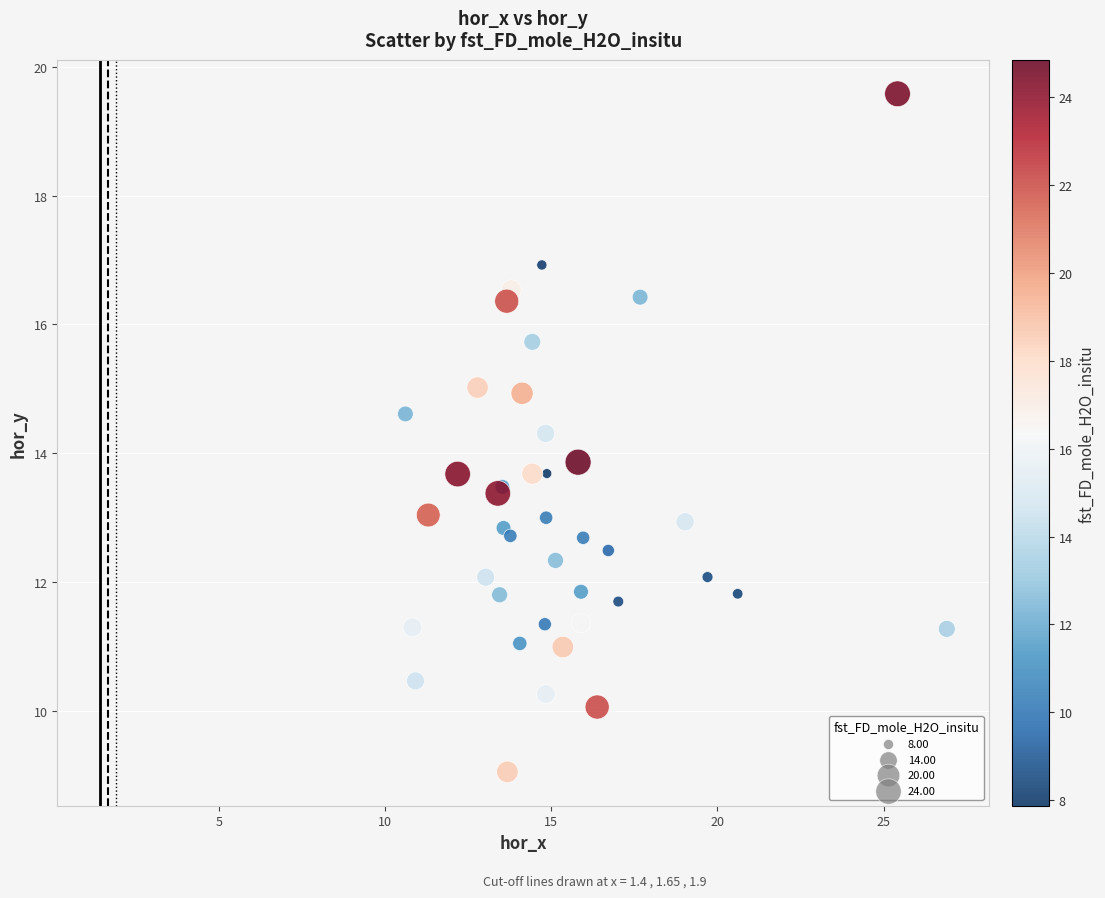

What Y value in the scatter plot is closest to 14?

13.9